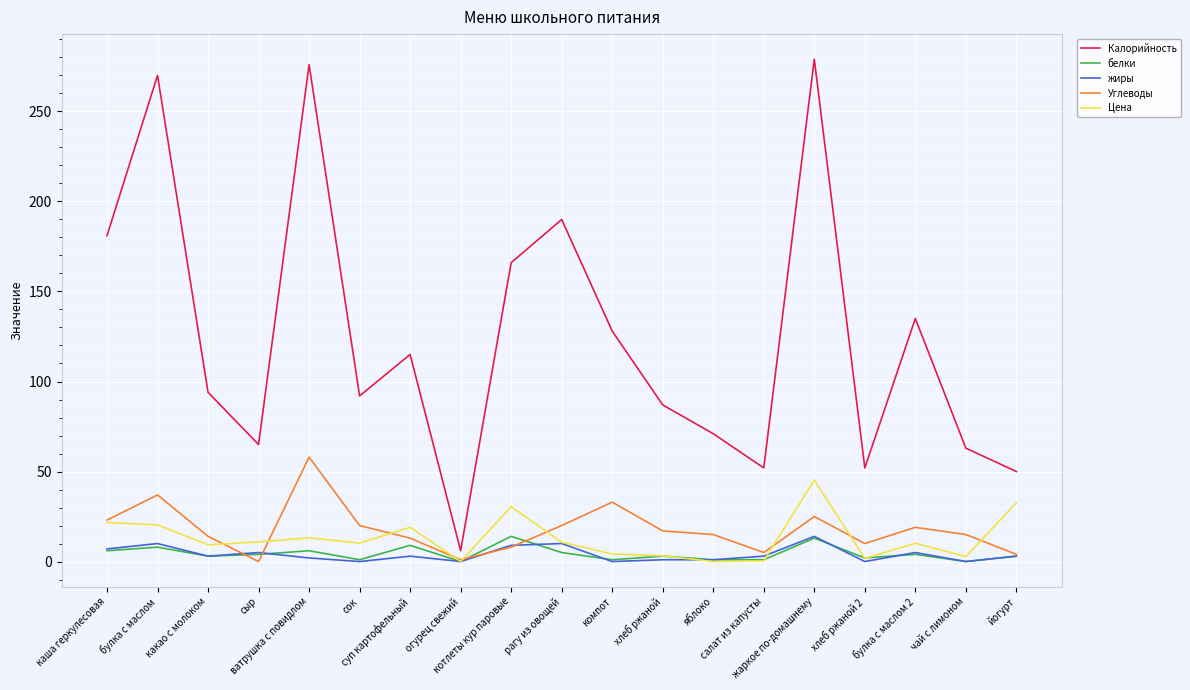

Which series has the largest total across all categories?

Калорийность